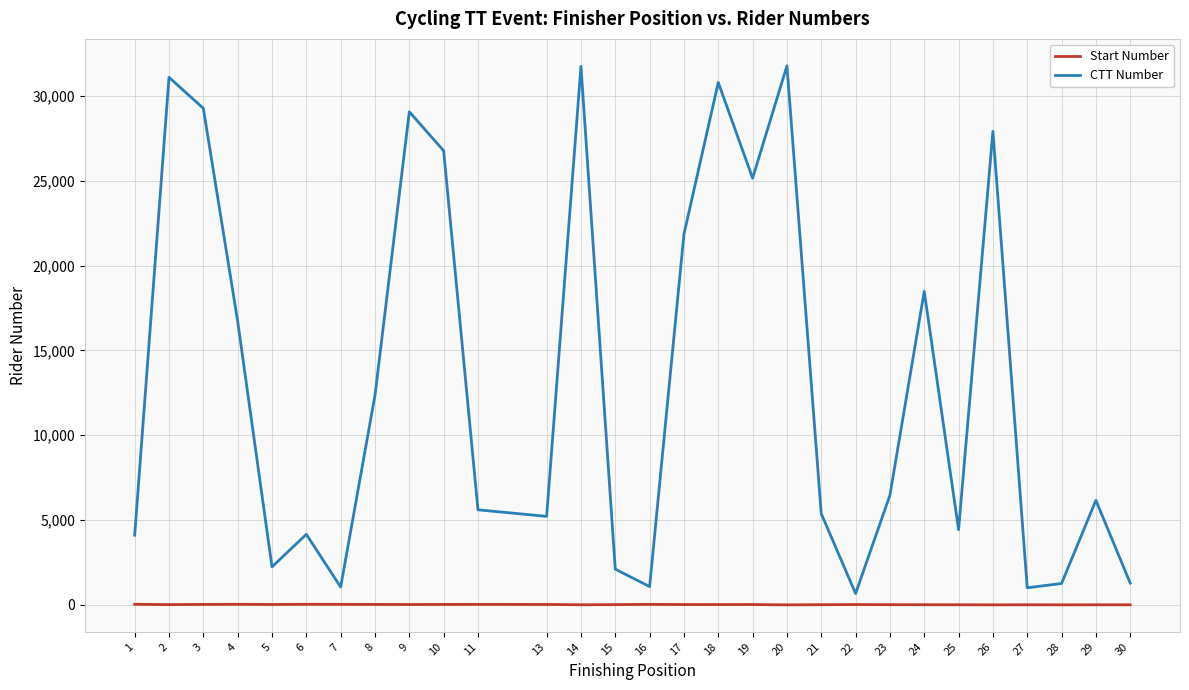

What is the maximum value for CTT Number?

31768